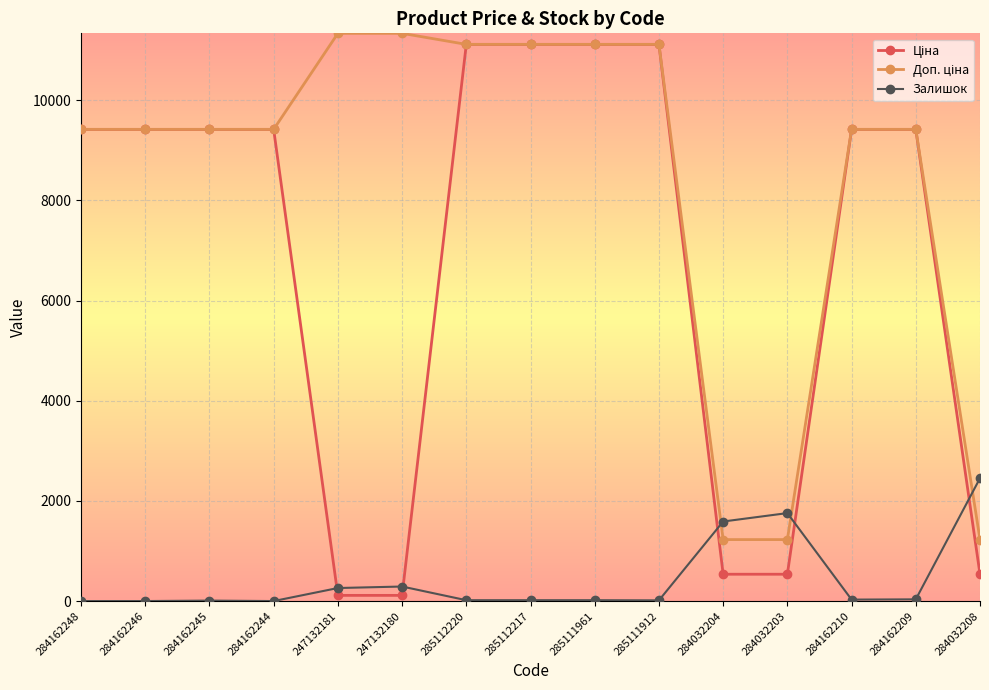

What is the maximum value shown in the chart?

11334.0